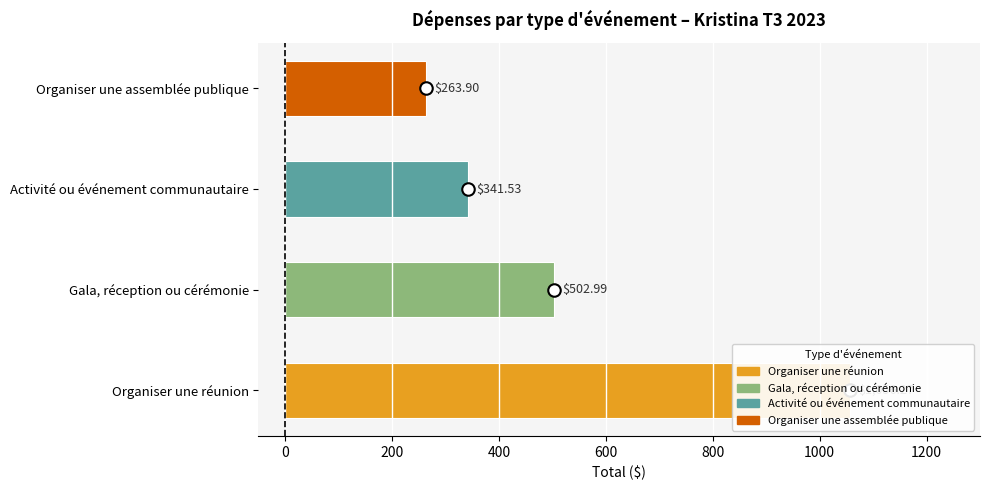

What is the difference between the maximum and minimum values?

792.4